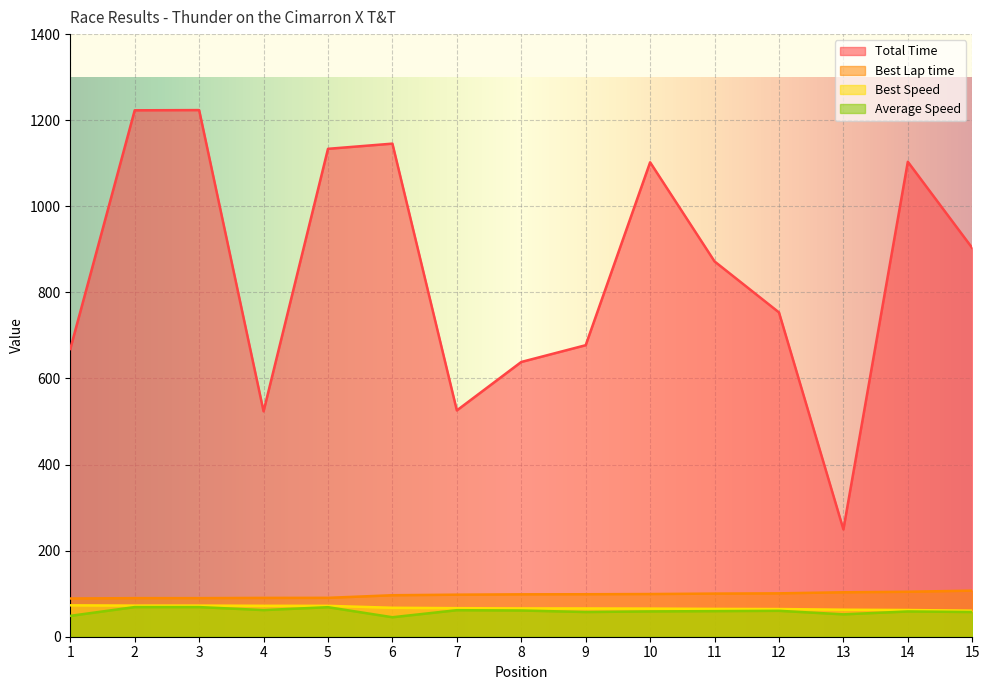

Reading left to right, extract all data points from this chart.

Total Time: 668.5	1223.0	1223.5	523.7	1133.5	1145.6	525.8	638.3	677.2	1102.2	871.9	753.5	249.4	1103.4	903.0
Best Lap time: 88.8	89.6	89.6	90.2	90.3	96.4	97.7	98.5	98.7	99.2	100.2	100.8	103.3	104.5	107.1
Best Speed: 73.0	72.3	72.3	71.8	71.7	67.2	66.3	65.8	65.7	65.3	64.7	64.3	62.8	62.0	60.5
Average Speed: 48.5	68.9	68.9	61.9	68.6	45.3	61.6	60.9	57.4	58.8	59.5	60.2	52.0	58.7	57.4